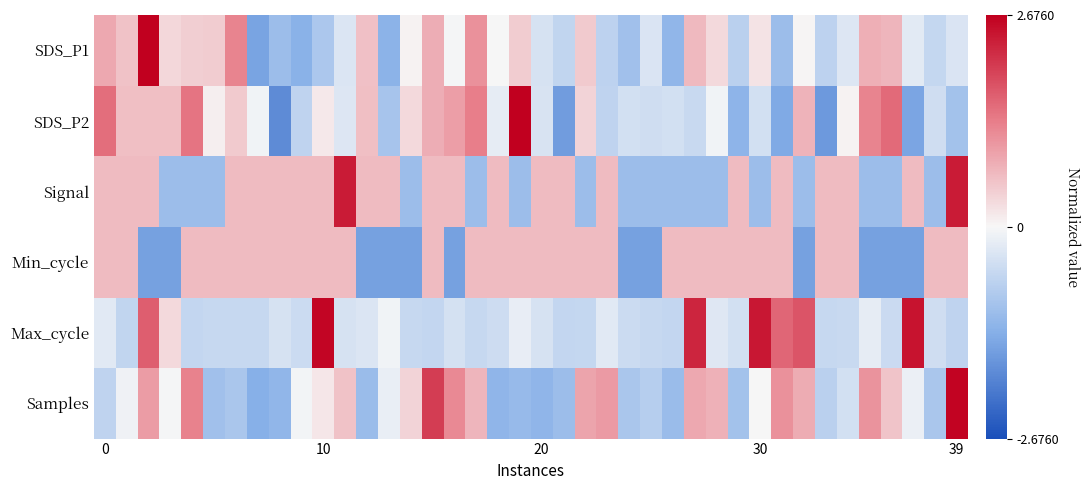

At how many categories does at least one series exceed 1?

19